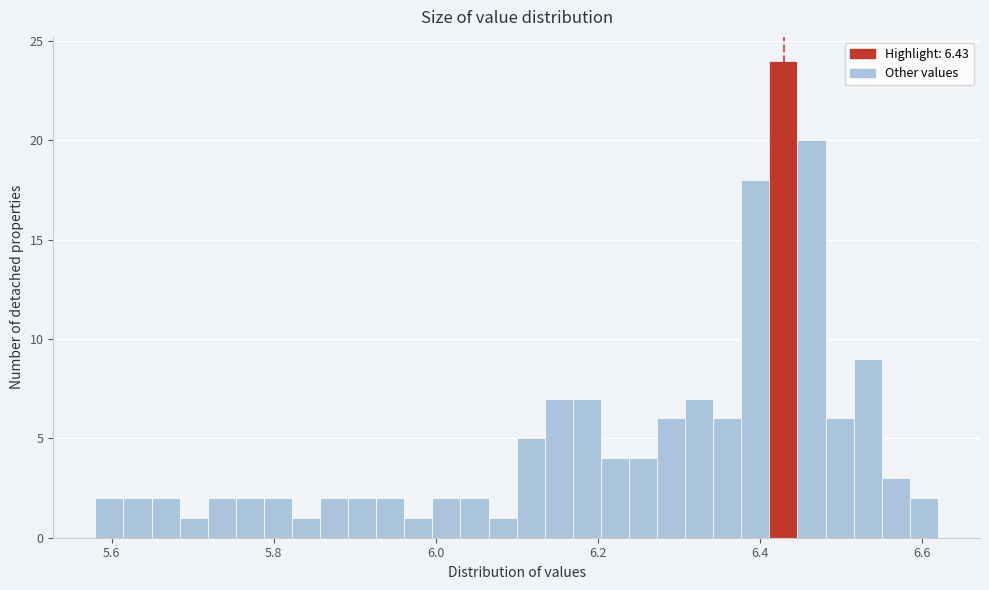

Read against the x-axis, roughly where is the centre of the tallest bar?

6.42